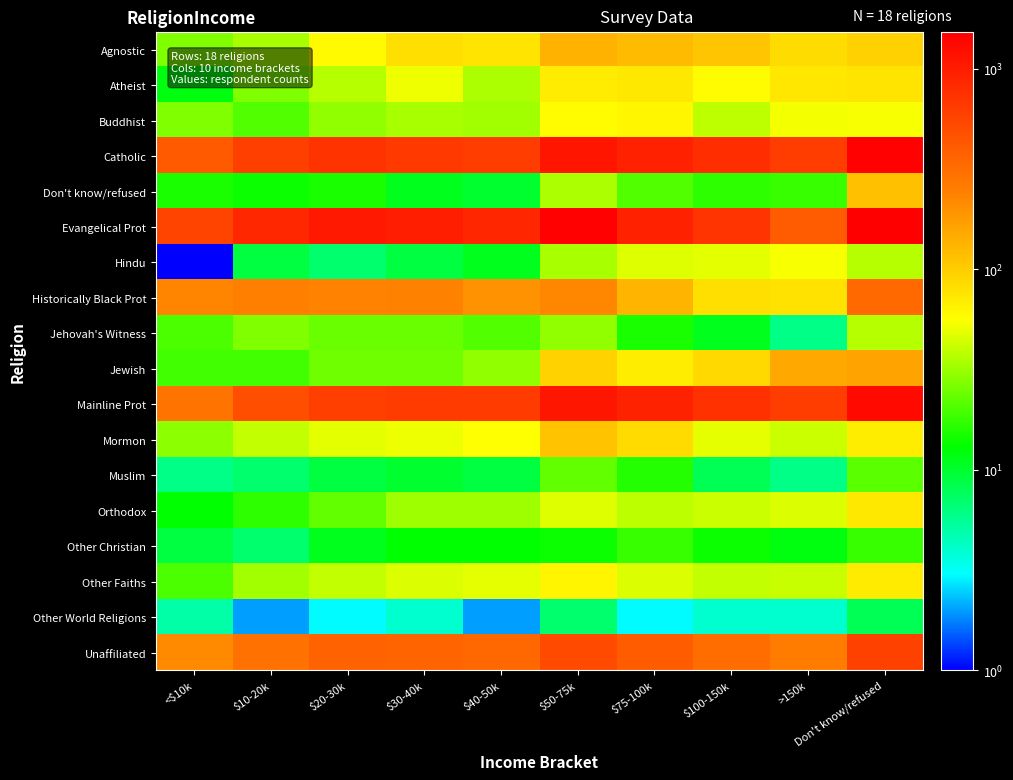

At which category does the chart reach its peak across all series?

Don't know/refused